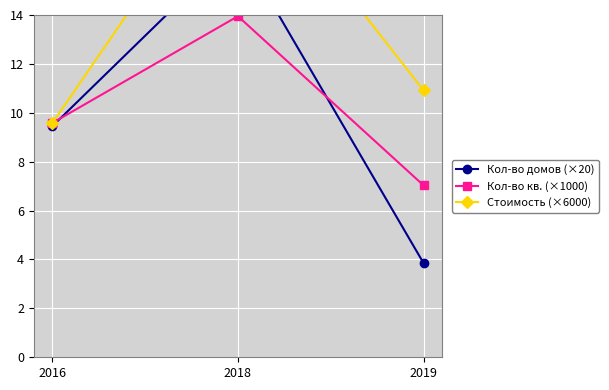

Which series has the largest total across all categories?

Стоимость (×6000)